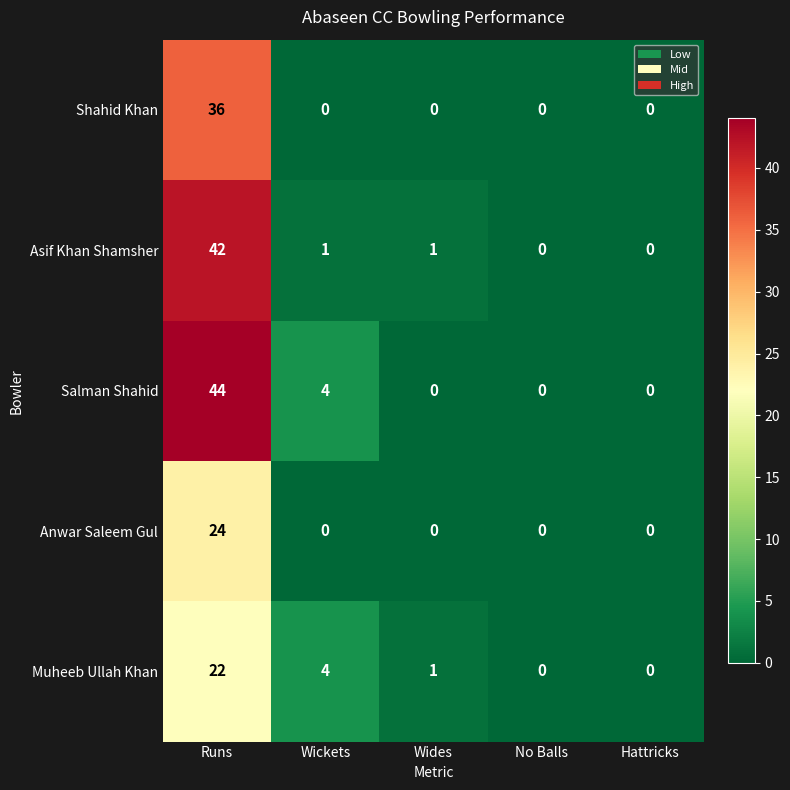

Reading left to right, list all the values displayed in this chart.

Shahid Khan: 36	0	0	0	0
Asif Khan Shamsher: 42	1	1	0	0
Salman Shahid: 44	4	0	0	0
Anwar Saleem Gul: 24	0	0	0	0
Muheeb Ullah Khan: 22	4	1	0	0